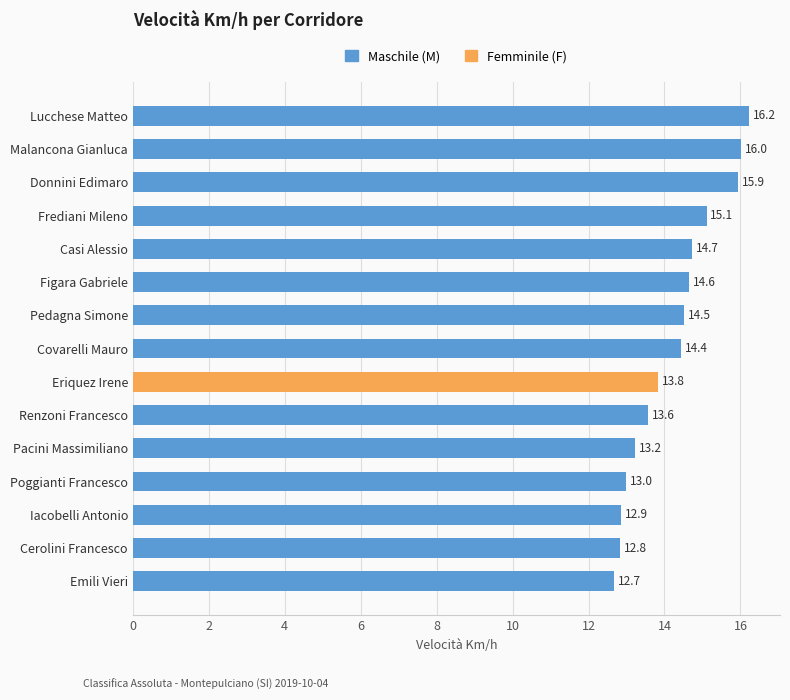

What is the approximate value at Renzoni Francesco?

13.6